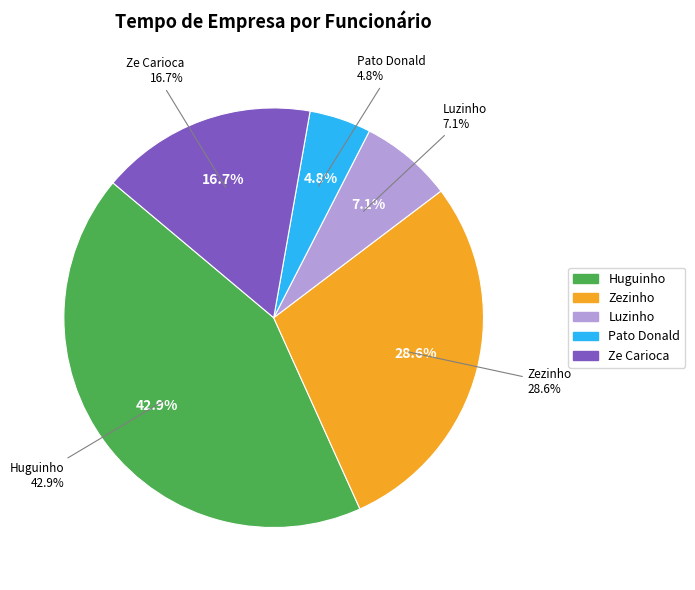

To the nearest percent, what portion does Luzinho represent?

7%